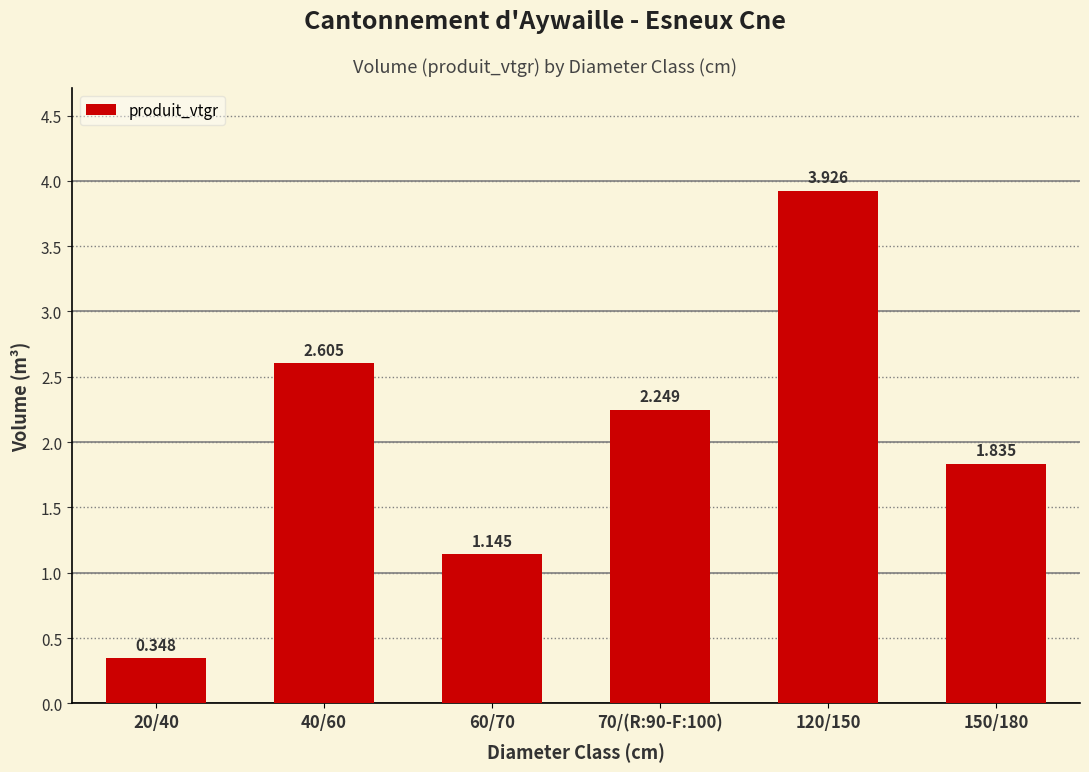

At which label is the value closest to 2?

150/180